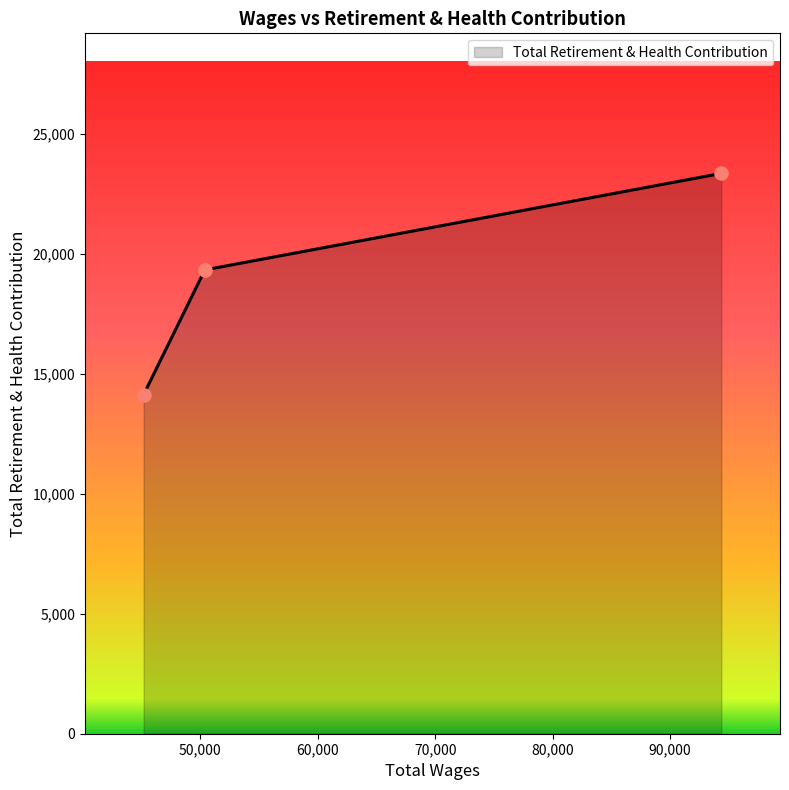

What is the difference between the second highest and minimum values?

5202